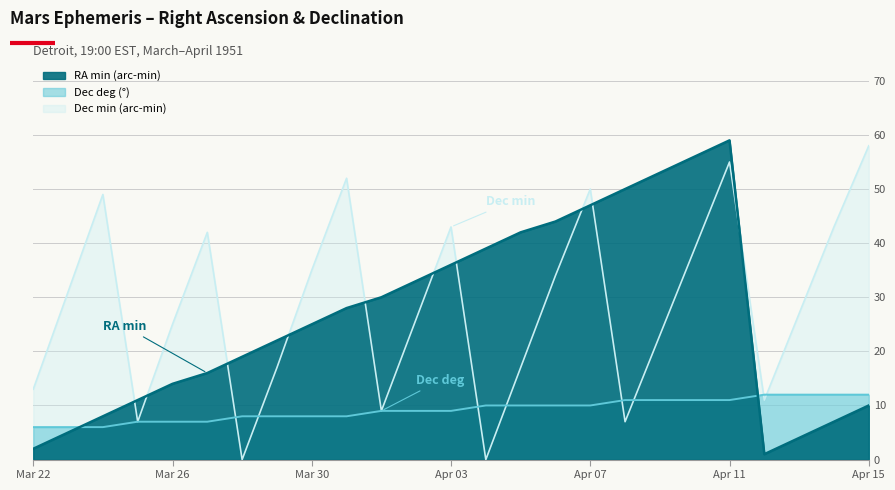

Which series changed the most between Apr 07 and Apr 11?

RA min